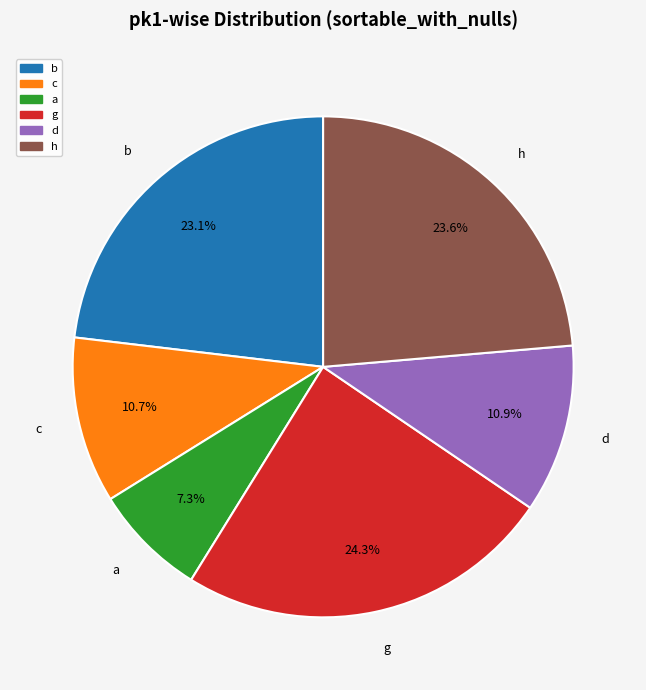

To the nearest percent, what is the combined percentage of h and b?

47%